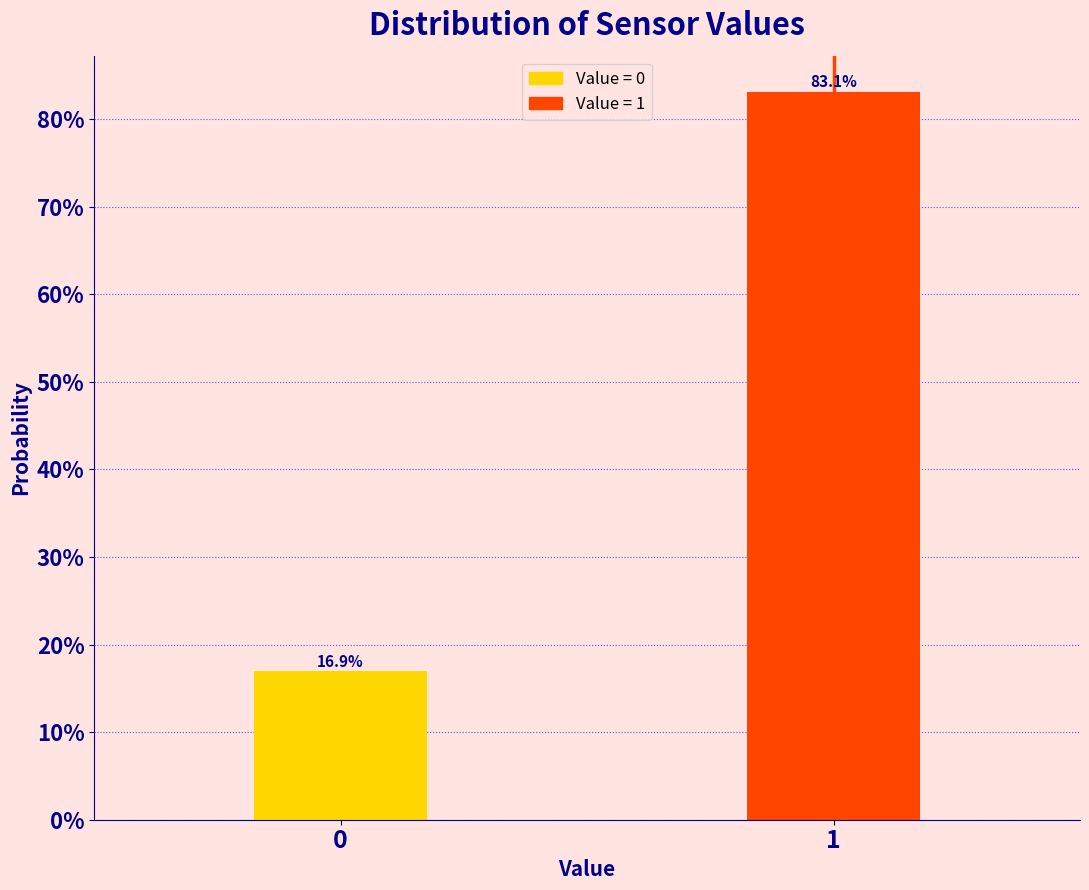

Does the chart contain any negative values?

No